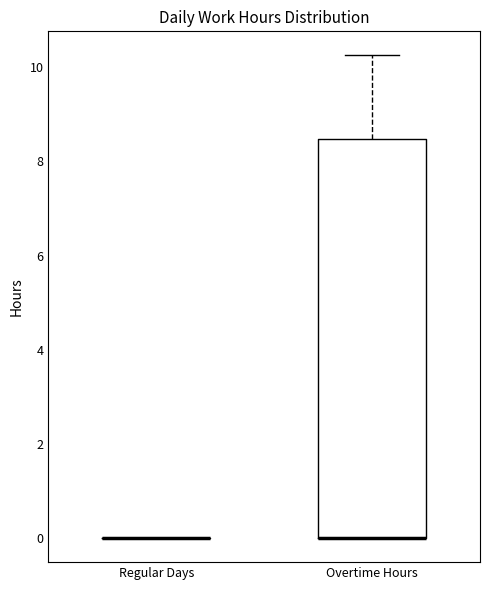

Reading left to right, transcribe this box plot: for each box, give where its median line is, the range the box spans, and where its two whiskers end, as read against the y-axis. The values are not printed on the chart, so give them approximately, as read against the axis.

Regular Days: box collapsed to a line at 0.0, whiskers 0.0 to 0.0
Overtime Hours: median 0.0 (drawn on the box's lower edge), box 0.0 to 8.4, whiskers 0.0 to 10.2